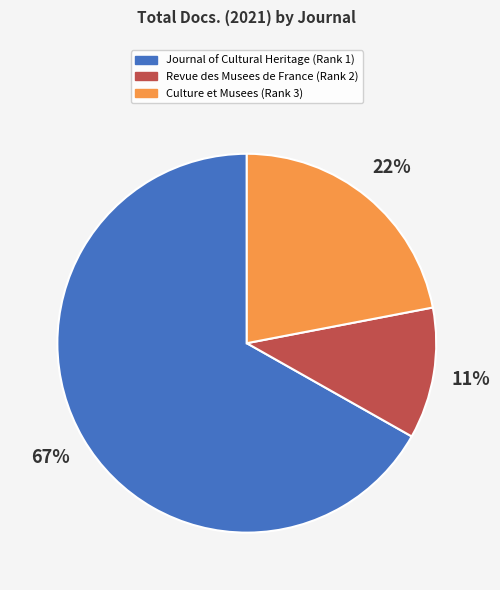

What percentage is the Journal of Cultural Heritage (Rank 1) slice, to the nearest percent?

67%